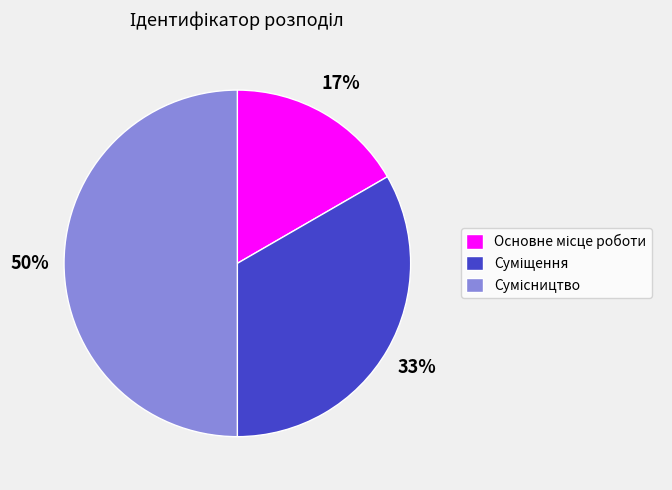

To the nearest percent, what is the difference between the largest and smallest slice percentages?

33%